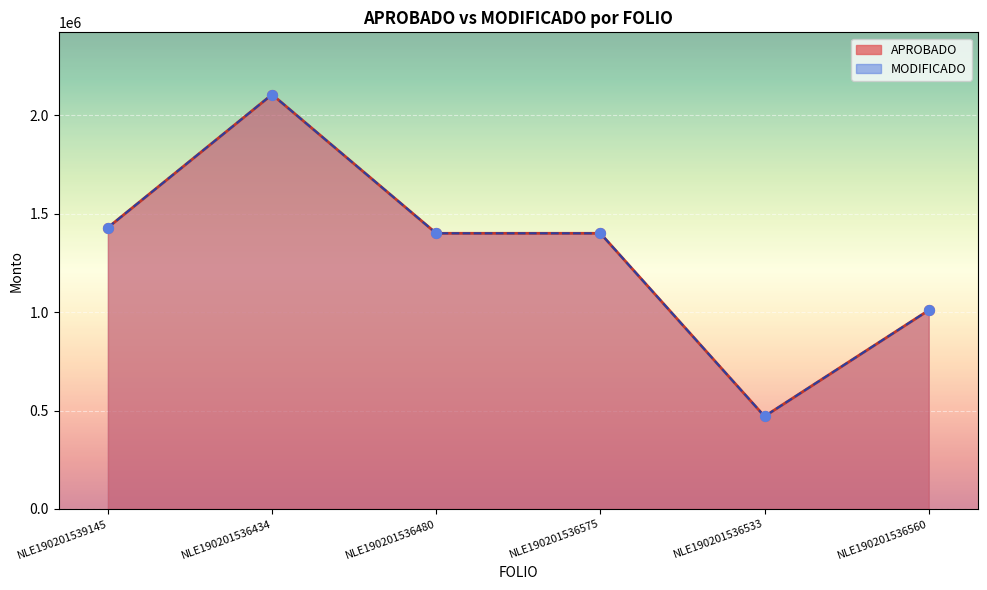

Which series has the widest spread of Y values?

APROBADO